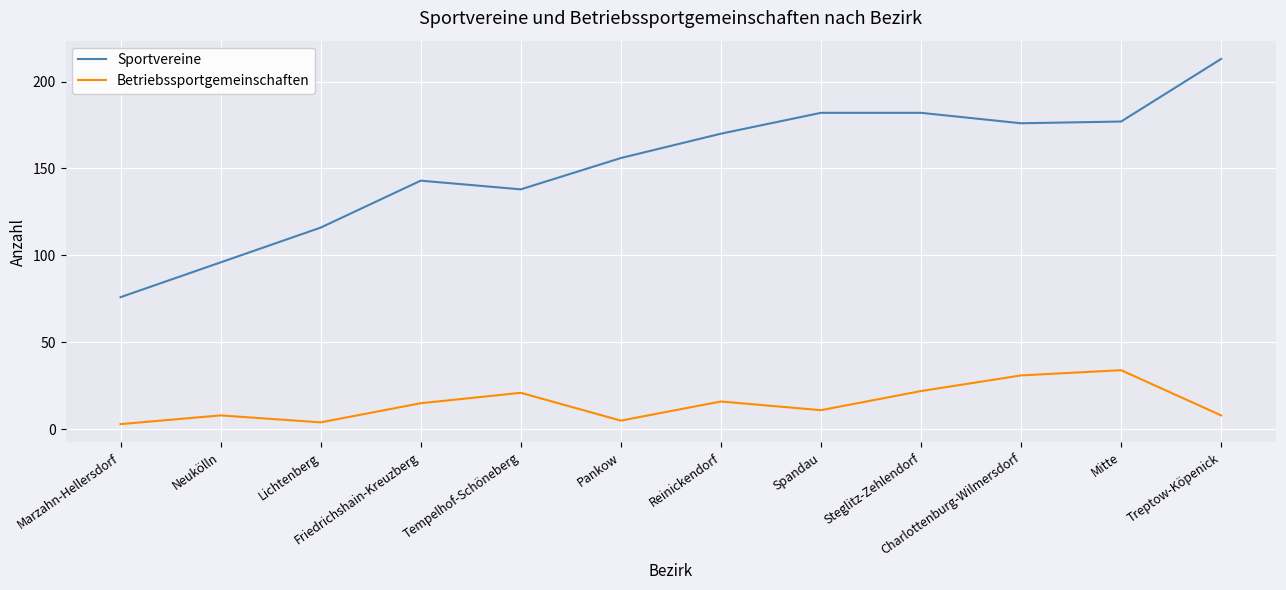

Which series has the largest total across all categories?

Sportvereine